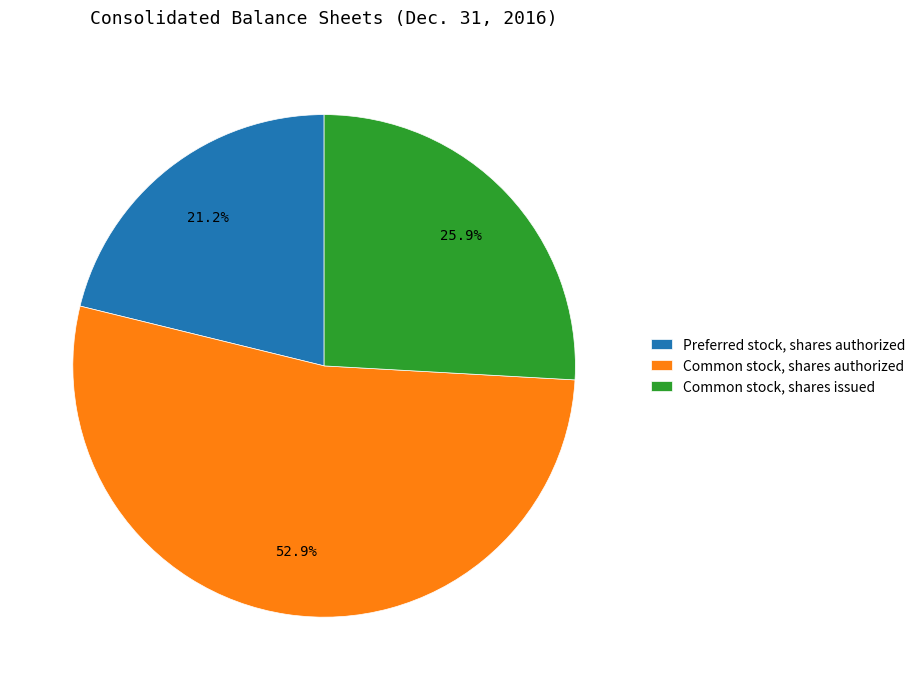

To the nearest percent, what portion does Common stock, shares issued represent?

26%